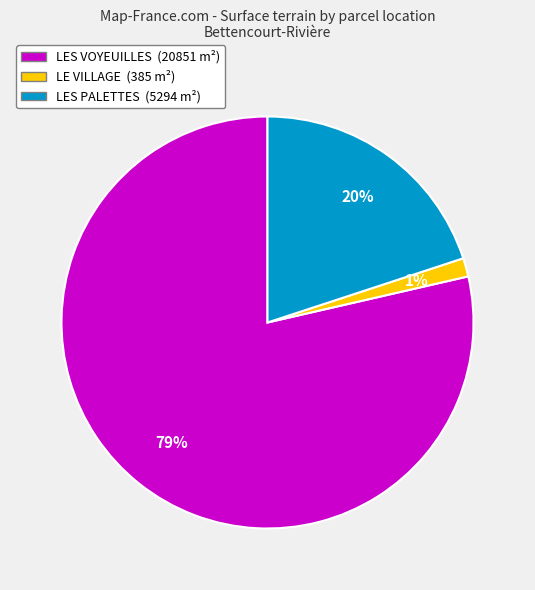

What is the majority slice?

LES VOYEUILLES (20851 m²)